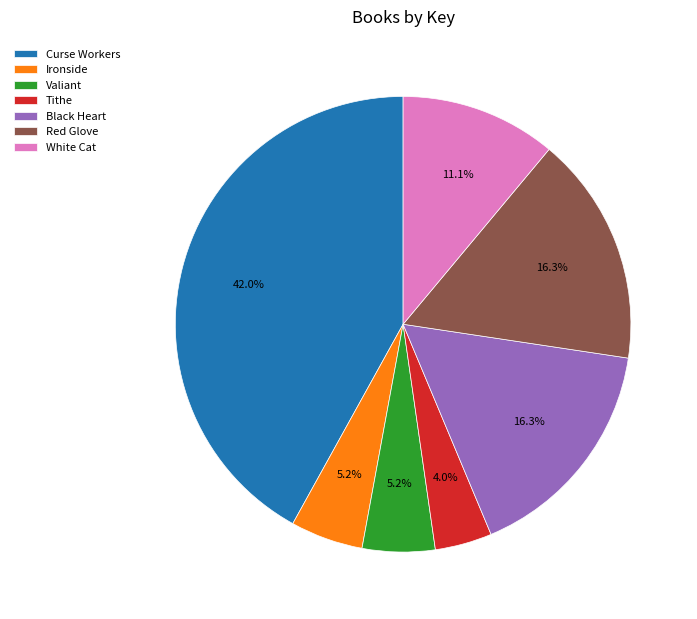

The Tithe slice represents 4% of the pie. True or false?

True